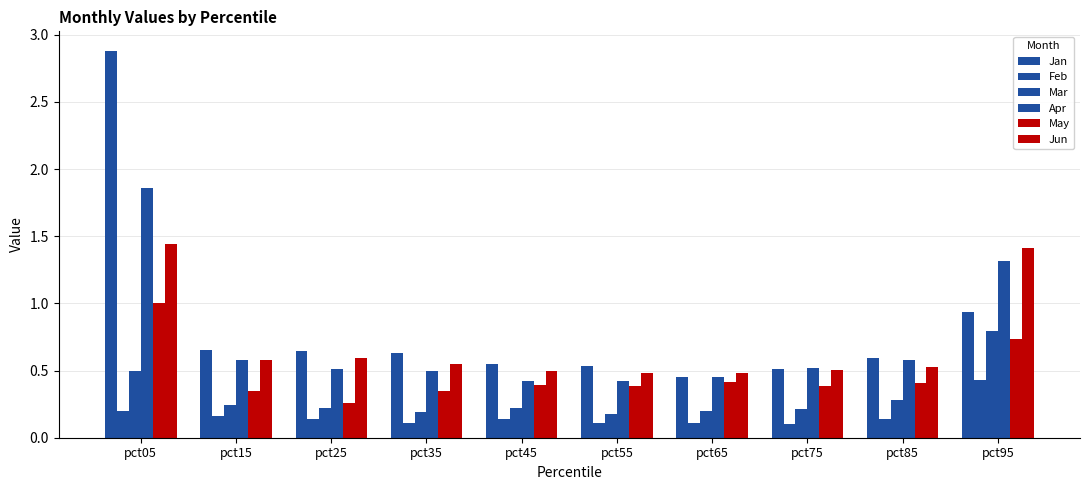

How many distinct data groups are displayed?

6